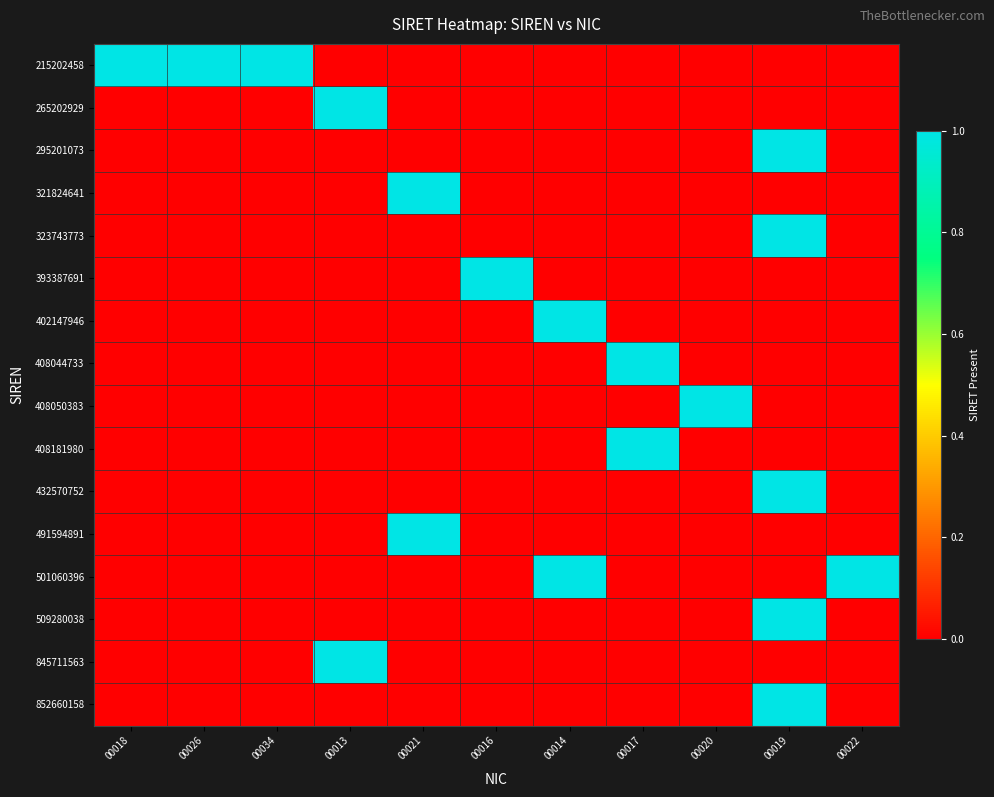

What is the spread (max minus min) of values at 00013?

1